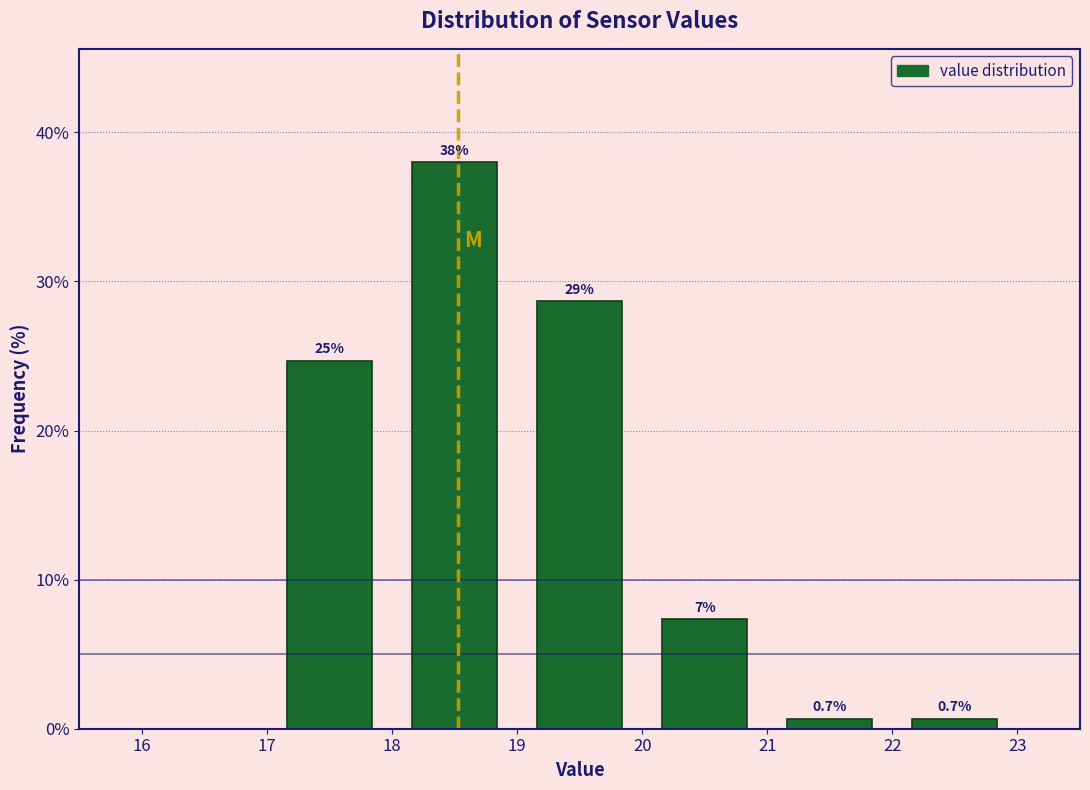

Over which range of the x-axis is the bar tallest?

18 to 19